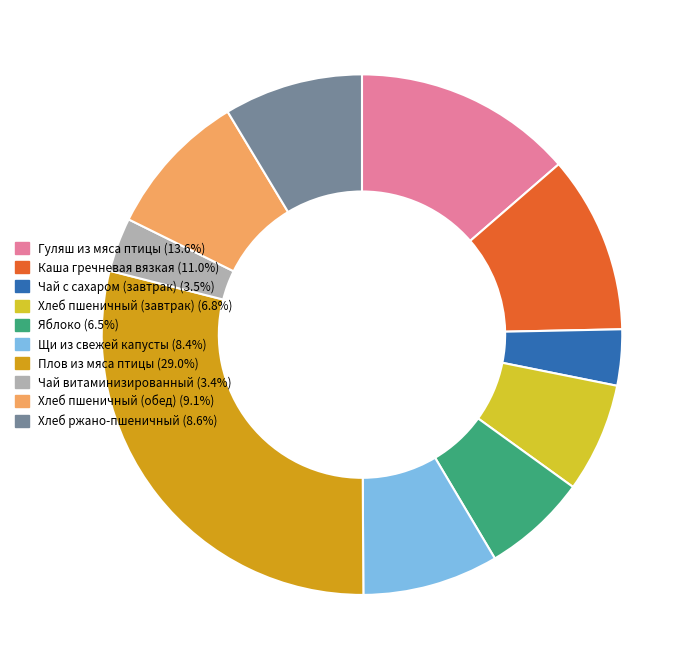

Is there any slice that represents more than half of the pie?

No